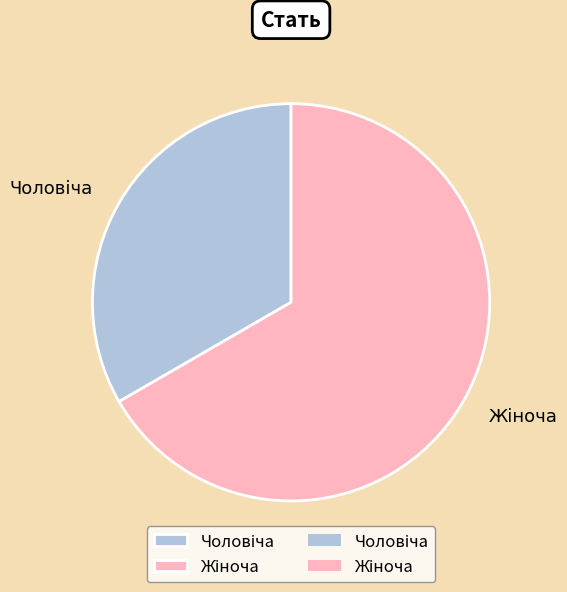

Is there any slice that represents more than half of the pie?

Yes